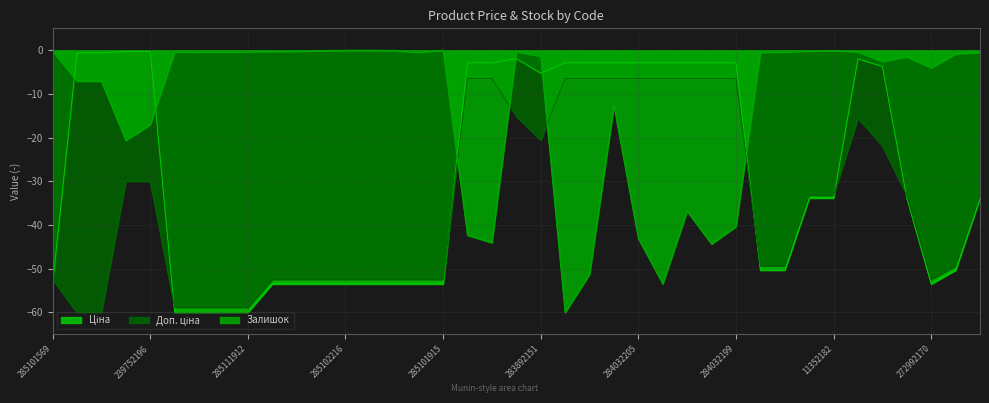

At 285102221, list the series in order from smallest to largest.

Ціна, Доп. ціна, Залишок